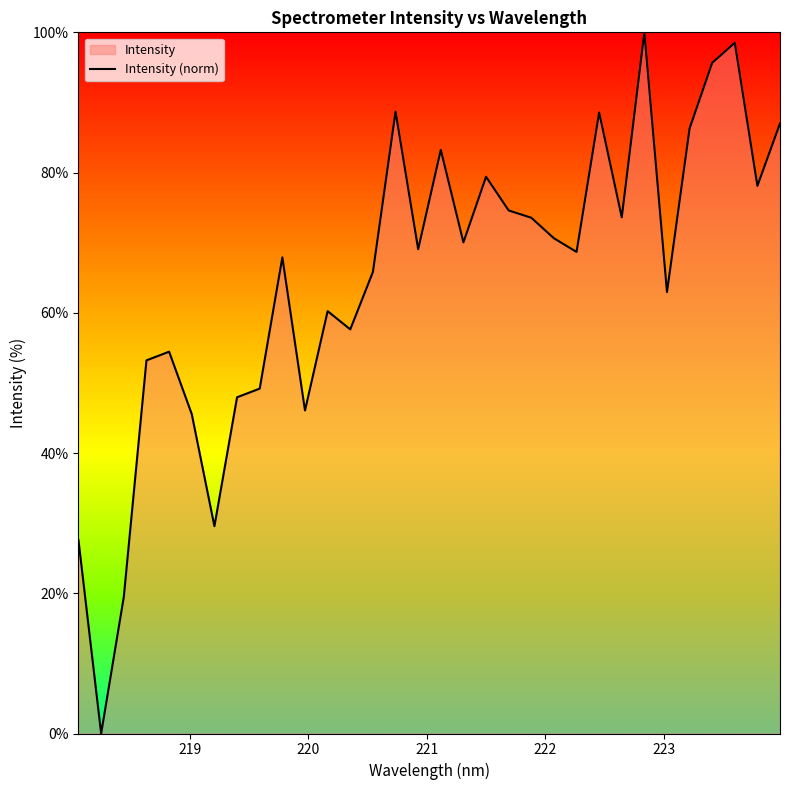

Reading left to right, extract all data points from this chart.

27.6	0.0	19.5	53.2	54.5	45.6	29.6	48.0	49.2	67.9	46.1	60.2	57.6	65.8	88.7	69.1	83.2	70.0	79.4	74.6	73.6	70.6	68.7	88.6	73.6	100.0	63.0	86.3	95.6	98.5	78.1	87.0